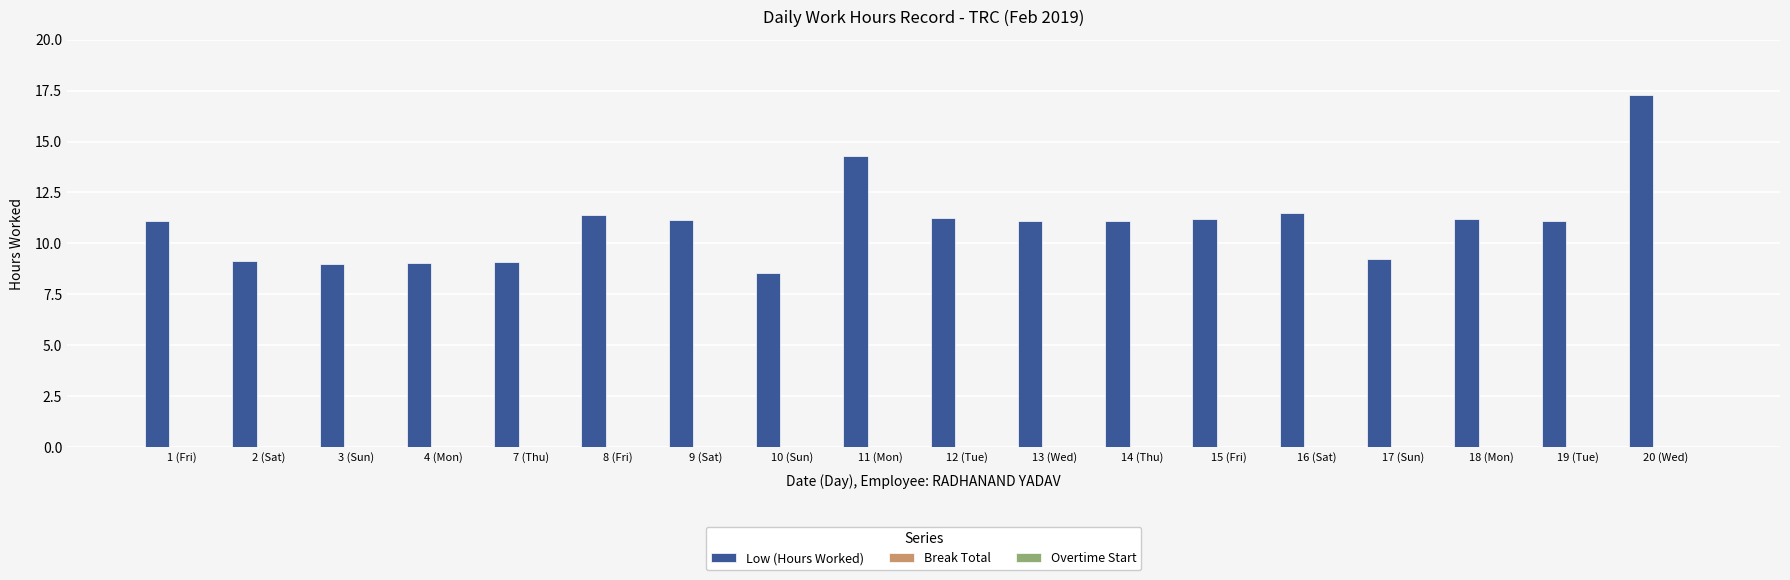

What is the value of the 4th bar from the left?

9.1